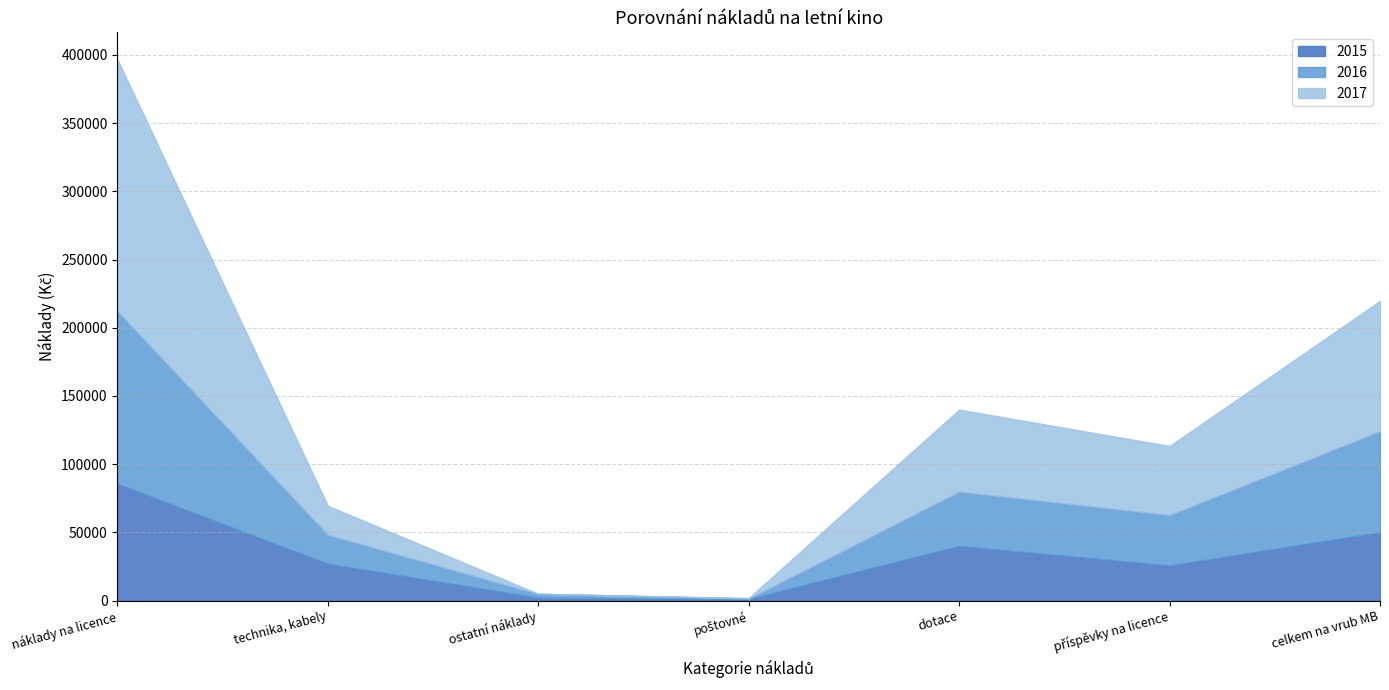

Does the chart have visible grid lines?

Yes